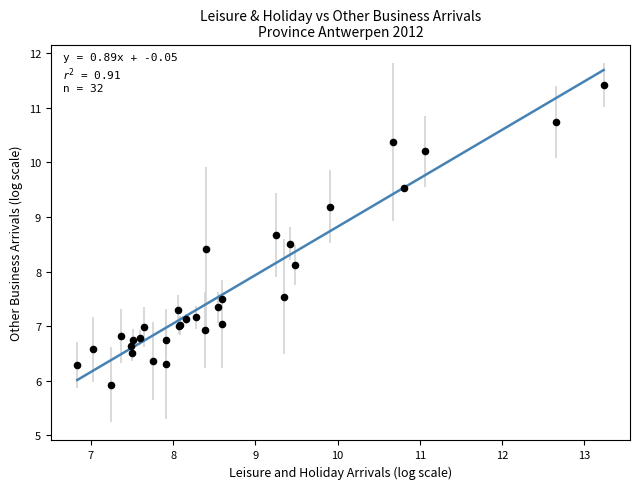

What Y value in the scatter plot is closest to 8?

8.1